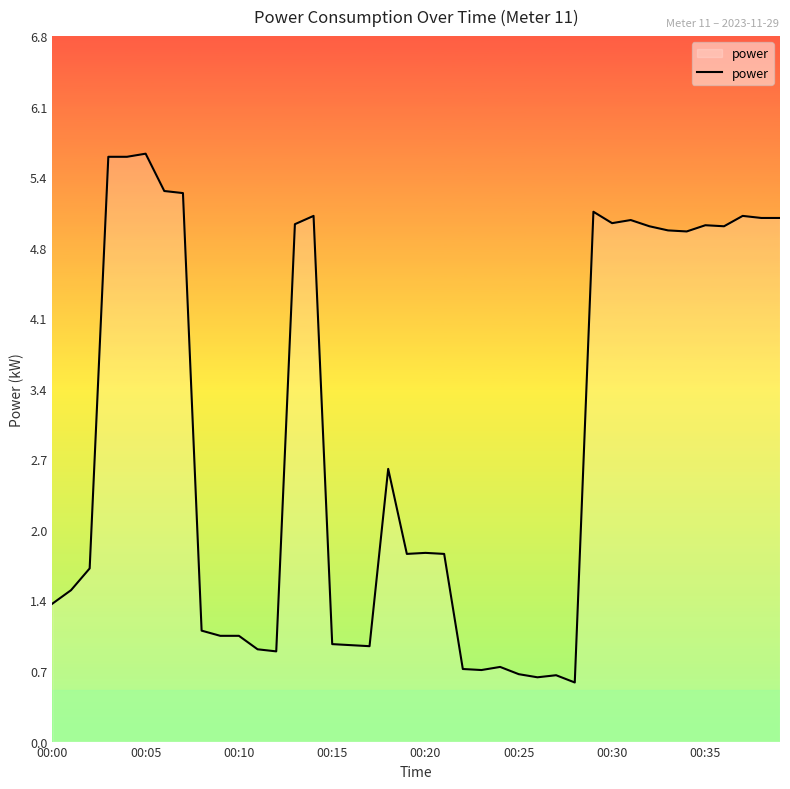

What is the difference between the maximum and minimum values?

5.1